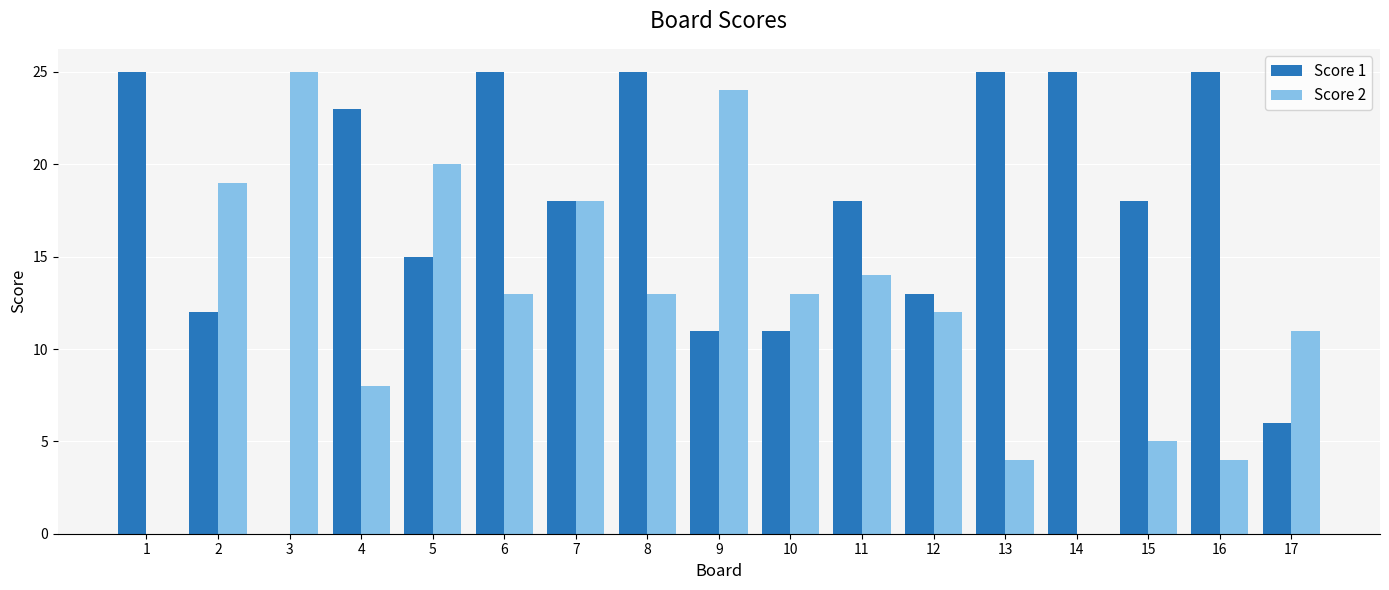

How many groups of bars are there?

17